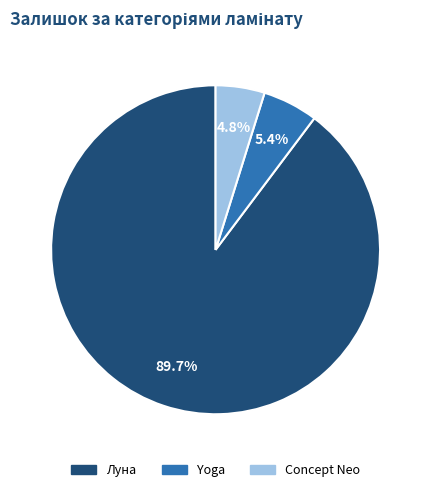

Is there any slice that represents more than half of the pie?

Yes